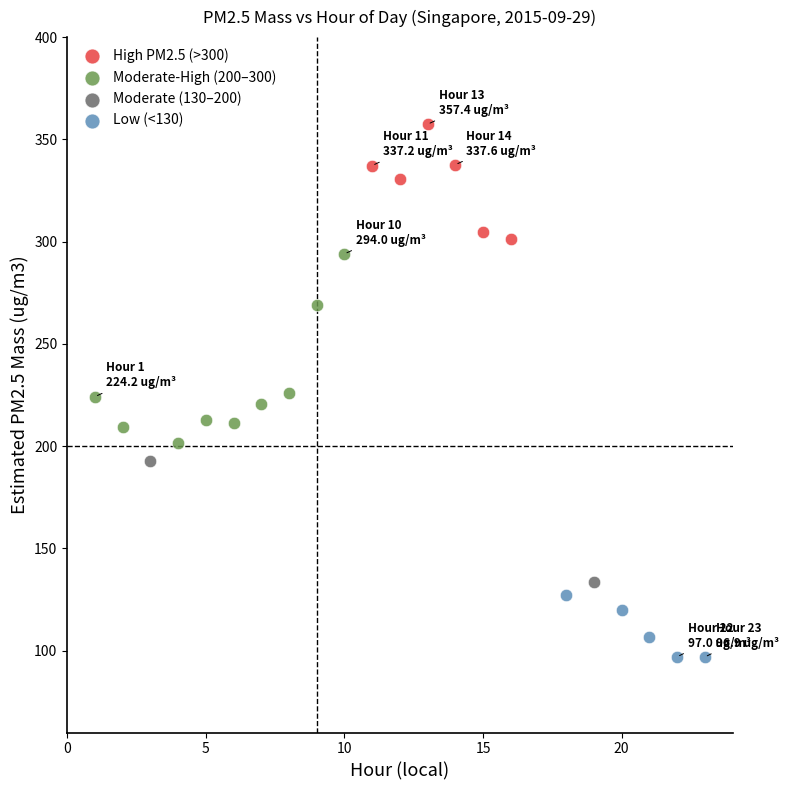

Which series reaches the maximum Y coordinate?

High PM2.5 (>300)